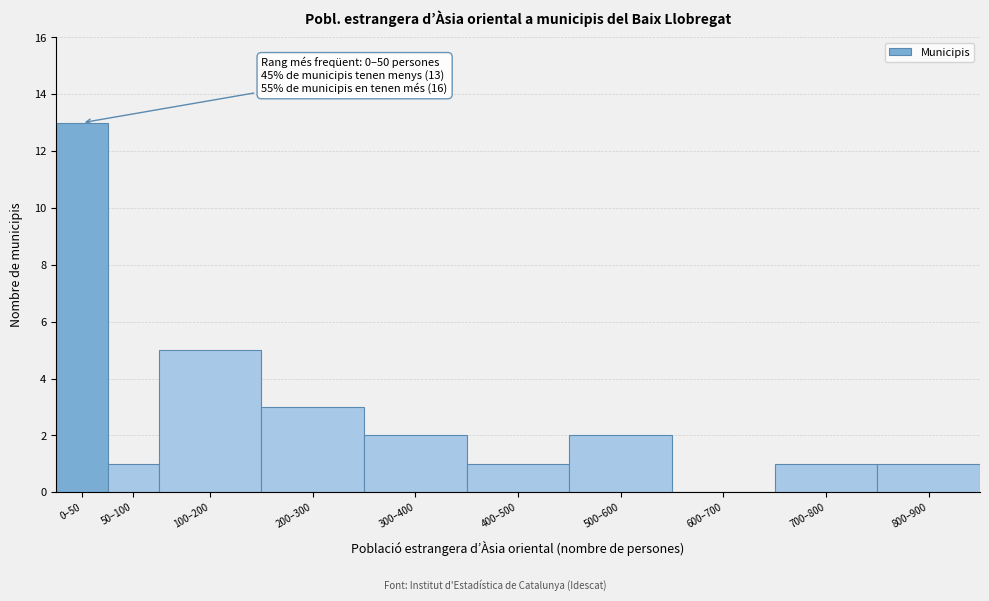

Reading left to right, what are all the values shown in this chart?

0–50=13	50–100=1	100–200=5	200–300=3	300–400=2	400–500=1	500–600=2	600–700=0	700–800=1	800–900=1